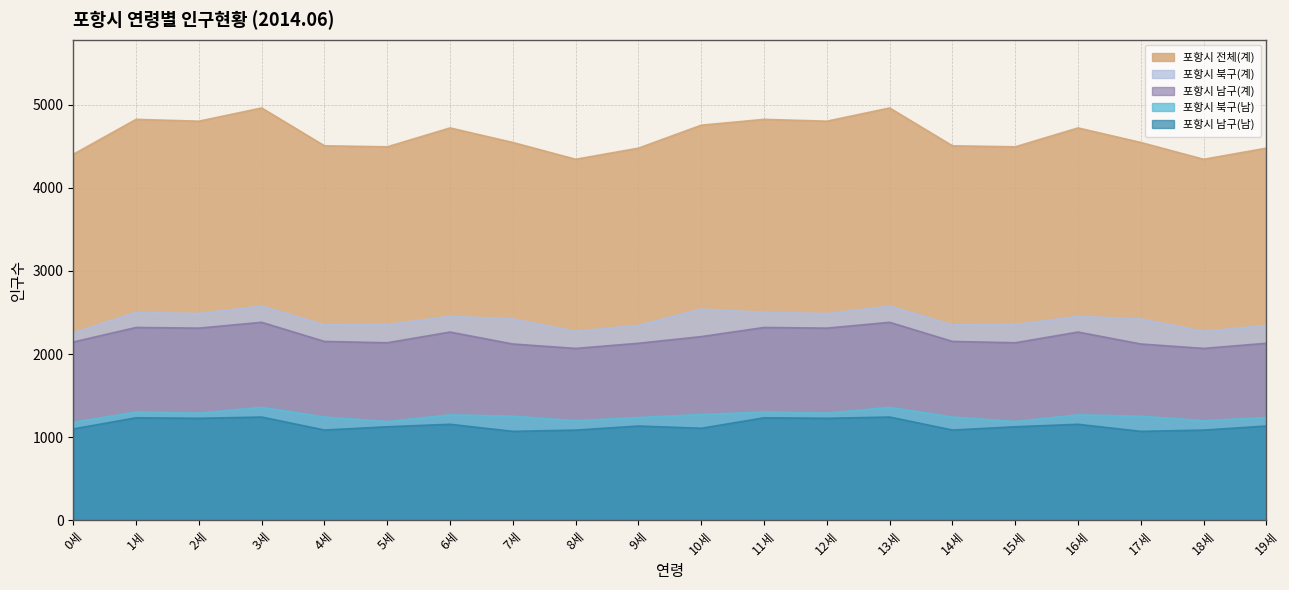

Reading right to left, extract all data points from this chart.

포항시 전체(계): 19세=4477	18세=4343	17세=4545	16세=4720	15세=4493	14세=4505	13세=4960	12세=4801	11세=4823	10세=4753	9세=4477	8세=4343	7세=4545	6세=4720	5세=4493	4세=4505	3세=4960	2세=4801	1세=4823	0세=4403
포항시 남구(계): 19세=2131	18세=2069	17세=2122	16세=2266	15세=2137	14세=2153	13세=2383	12세=2313	11세=2321	10세=2211	9세=2131	8세=2069	7세=2122	6세=2266	5세=2137	4세=2153	3세=2383	2세=2313	1세=2321	0세=2146
포항시 북구(계): 19세=2346	18세=2274	17세=2423	16세=2454	15세=2356	14세=2352	13세=2577	12세=2488	11세=2502	10세=2542	9세=2346	8세=2274	7세=2423	6세=2454	5세=2356	4세=2352	3세=2577	2세=2488	1세=2502	0세=2257
포항시 남구(남): 19세=1136	18세=1087	17세=1072	16세=1157	15세=1127	14세=1088	13세=1244	12세=1229	11세=1235	10세=1109	9세=1136	8세=1087	7세=1072	6세=1157	5세=1127	4세=1088	3세=1244	2세=1229	1세=1235	0세=1101
포항시 북구(남): 19세=1238	18세=1200	17세=1254	16세=1270	15세=1190	14세=1244	13세=1360	12세=1291	11세=1304	10세=1274	9세=1238	8세=1200	7세=1254	6세=1270	5세=1190	4세=1244	3세=1360	2세=1291	1세=1304	0세=1181